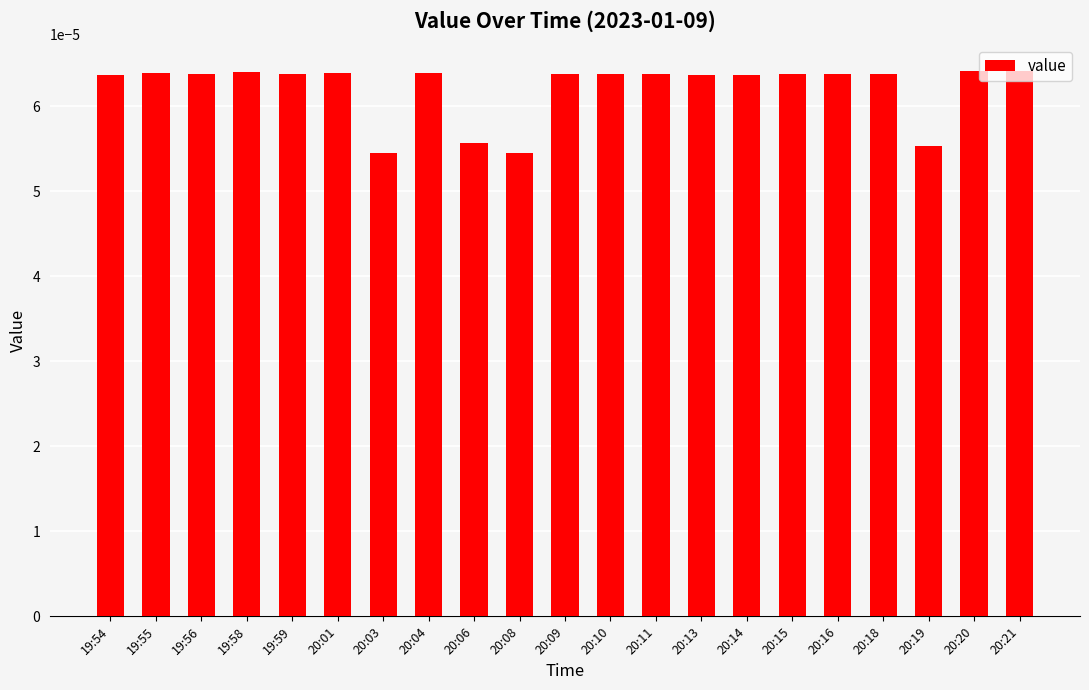

How many values are between 0 and 1?

21